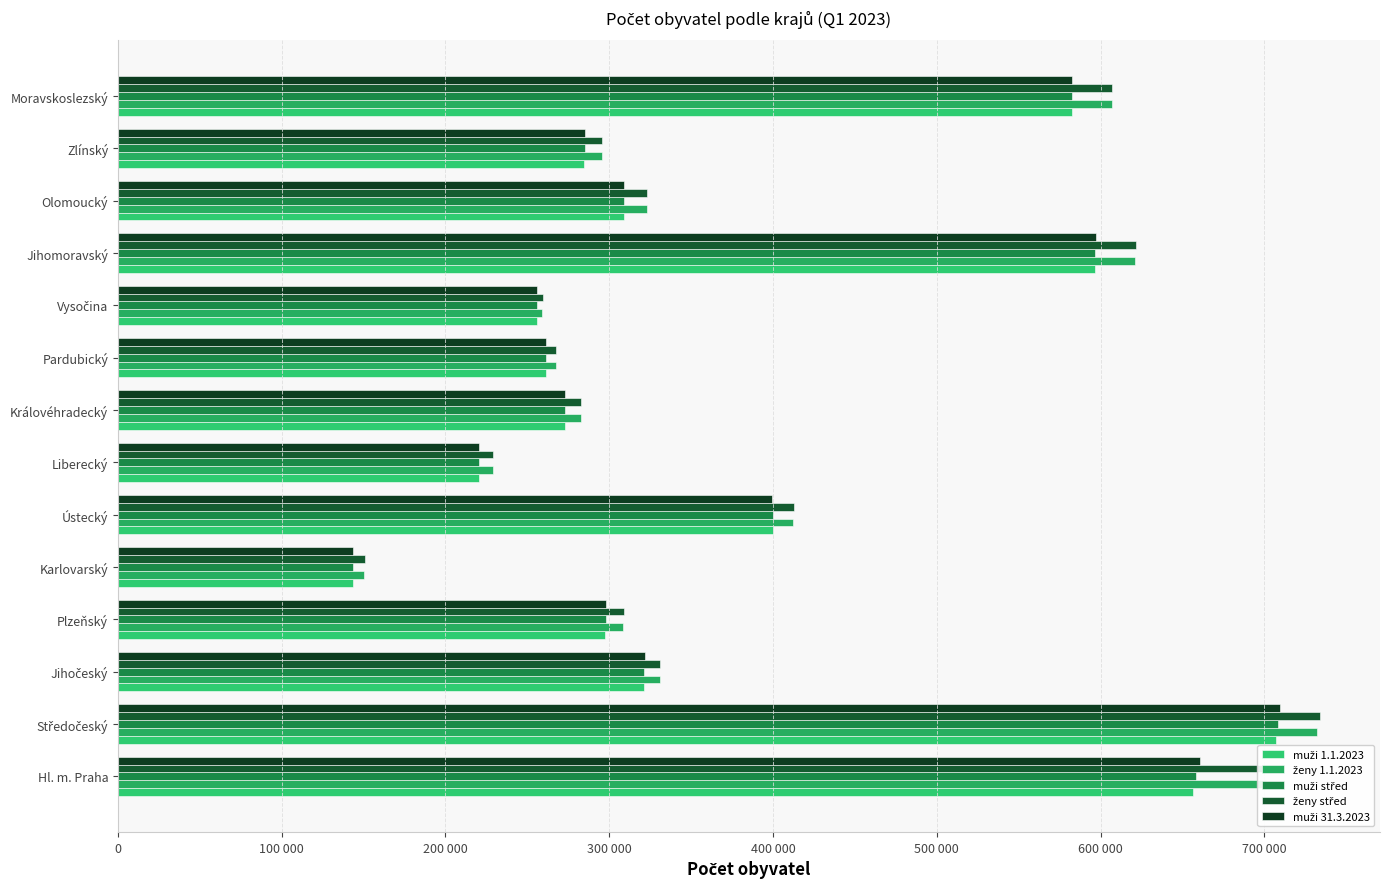

Rank the series by their maximum value, from highest to lowest.

ženy střed, ženy 1.1.2023, muži 31.3.2023, muži střed, muži 1.1.2023